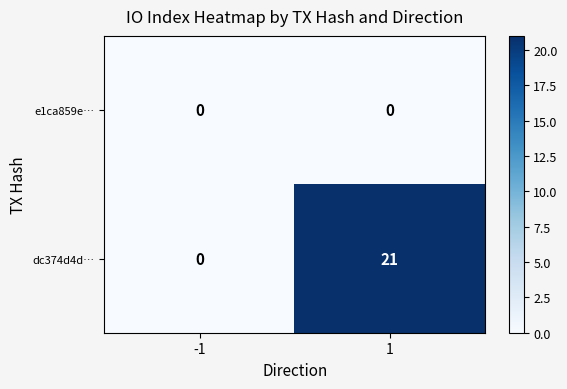

Is it true that dc374d4d… equals 0 at -1?

True